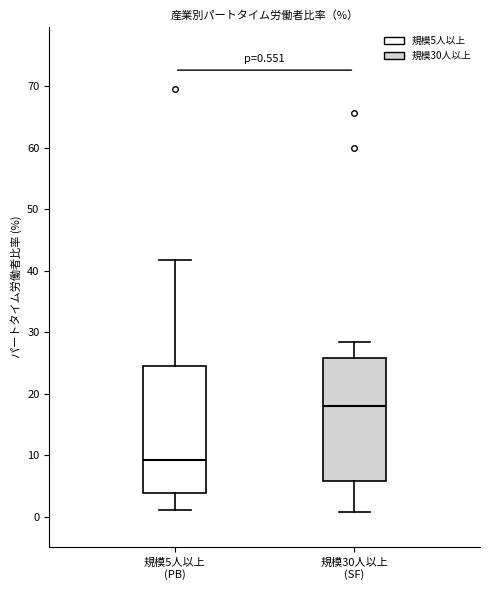

Which box's median line is the lowest?

規模5人以上 (PB)